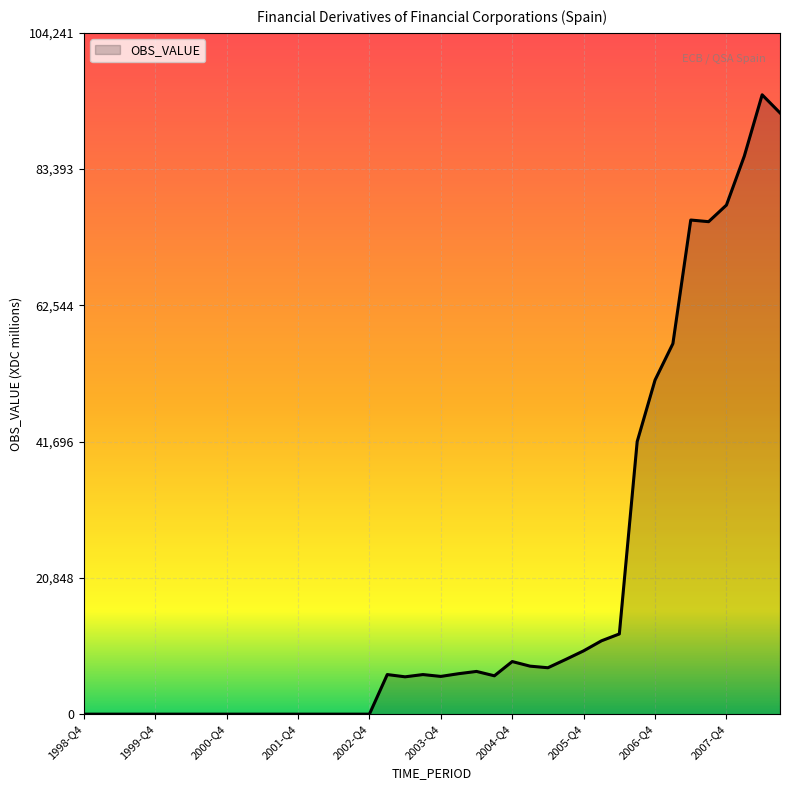

Rank the categories by value from lowest to highest.

1998-Q4, 1999-Q1, 1999-Q2, 1999-Q3, 1999-Q4, 2000-Q1, 2000-Q2, 2000-Q3, 2000-Q4, 2001-Q1, 2001-Q2, 2001-Q3, 2001-Q4, 2002-Q1, 2002-Q2, 2002-Q3, 2002-Q4, 2003-Q2, 2003-Q4, 2004-Q3, 2003-Q3, 2003-Q1, 2004-Q1, 2004-Q2, 2005-Q2, 2005-Q1, 2004-Q4, 2005-Q3, 2005-Q4, 2006-Q1, 2006-Q2, 2006-Q3, 2006-Q4, 2007-Q1, 2007-Q3, 2007-Q2, 2007-Q4, 2008-Q1, 2008-Q3, 2008-Q2